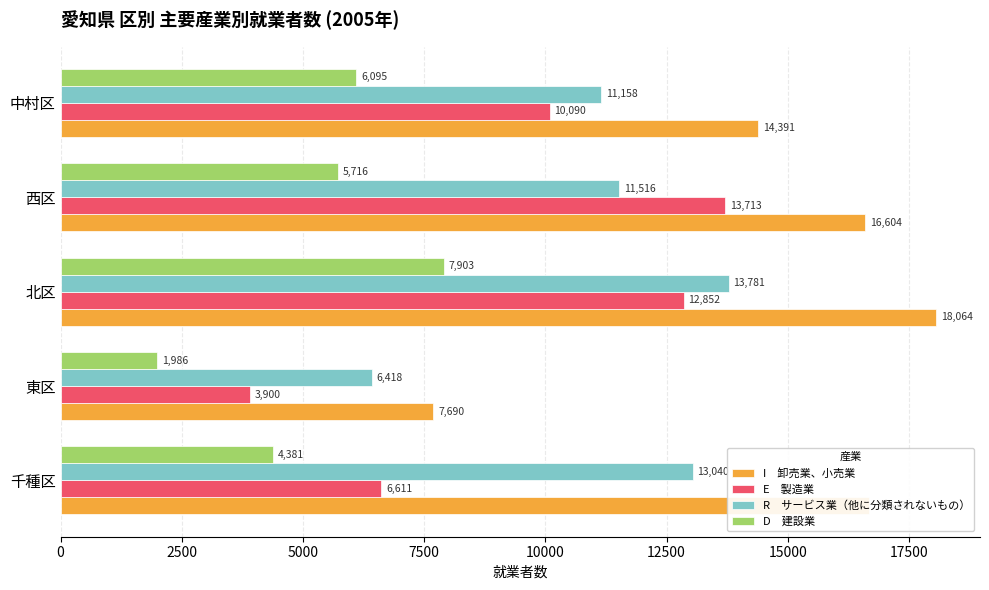

What is the difference between the highest and lowest values at 西区?

10888